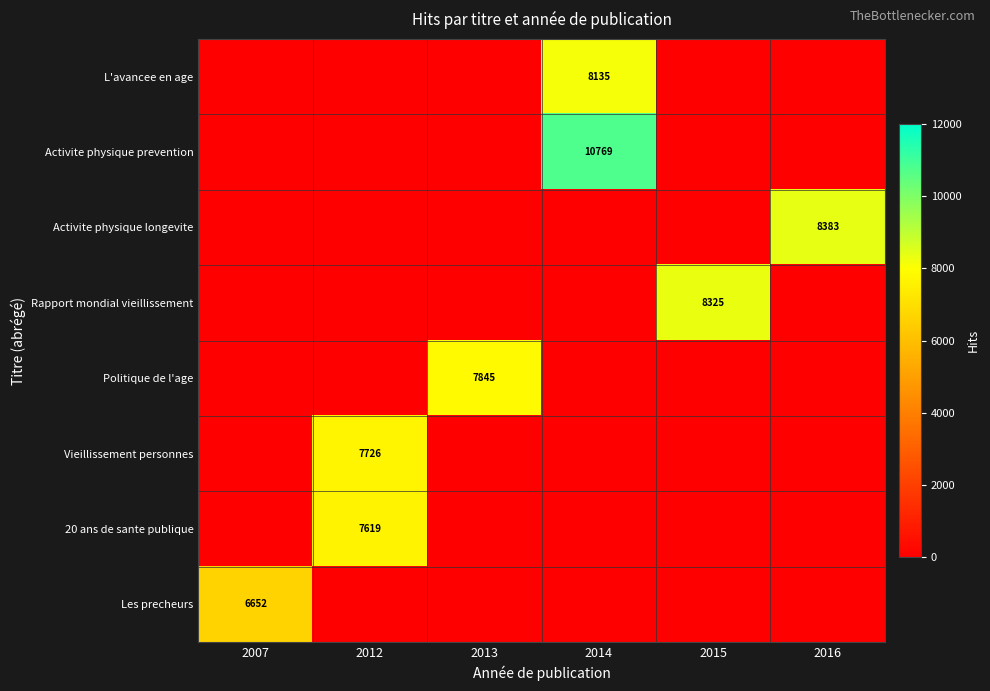

Where is L'avancee en age nearest to the value 4067?

2007